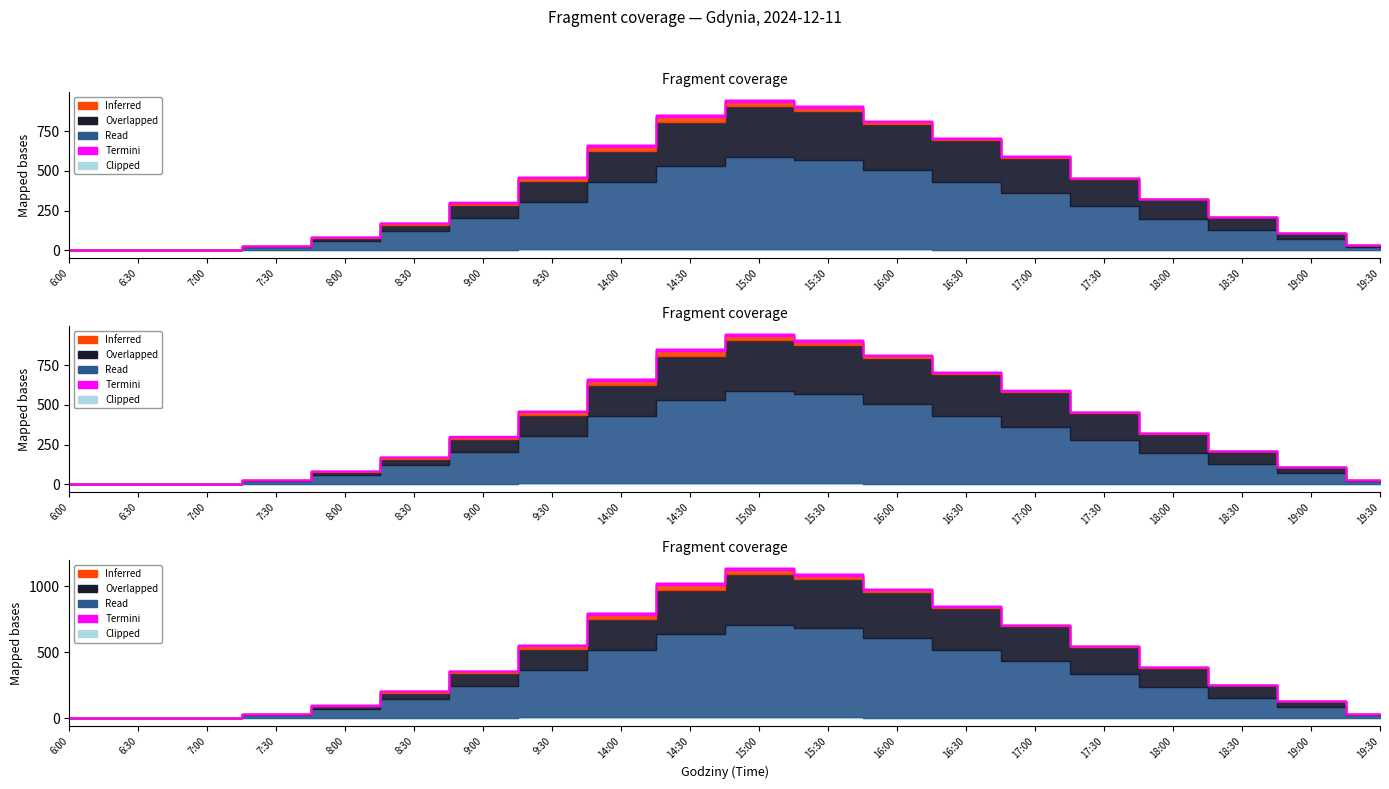

True or false: Inferred and Read intersect in this chart.

False